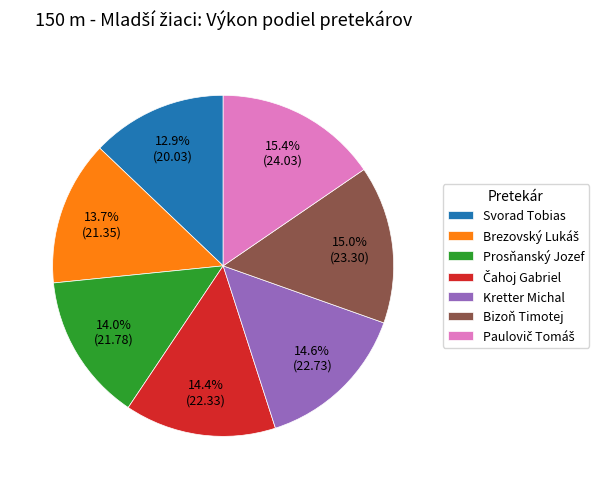

What is the ratio of the value at Bizoň Timotej to the value at Prosňanský Jozef?

1.1